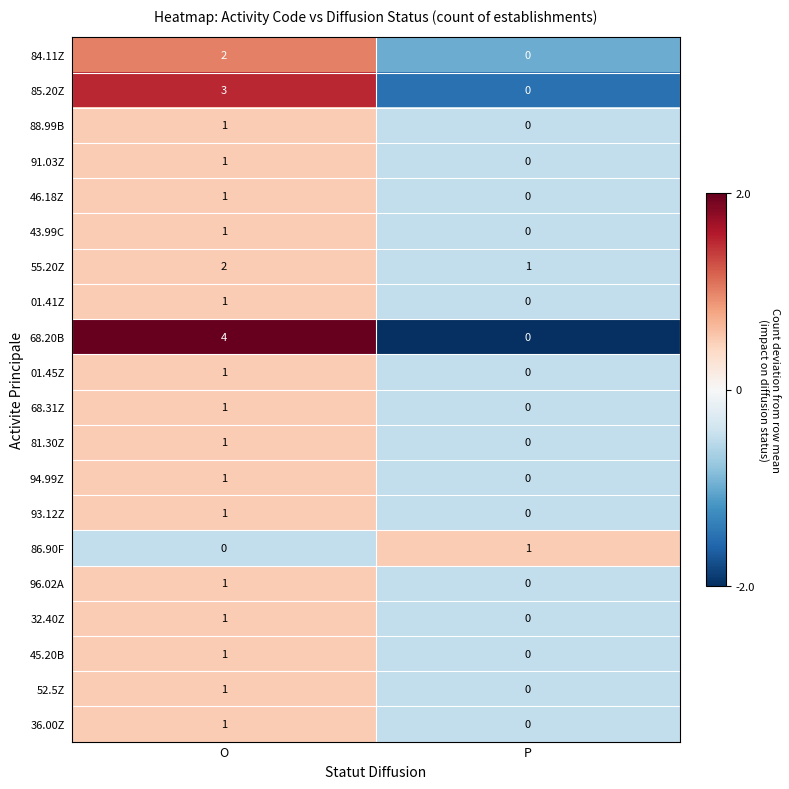

What is the sum of all 55.20Z values?

3